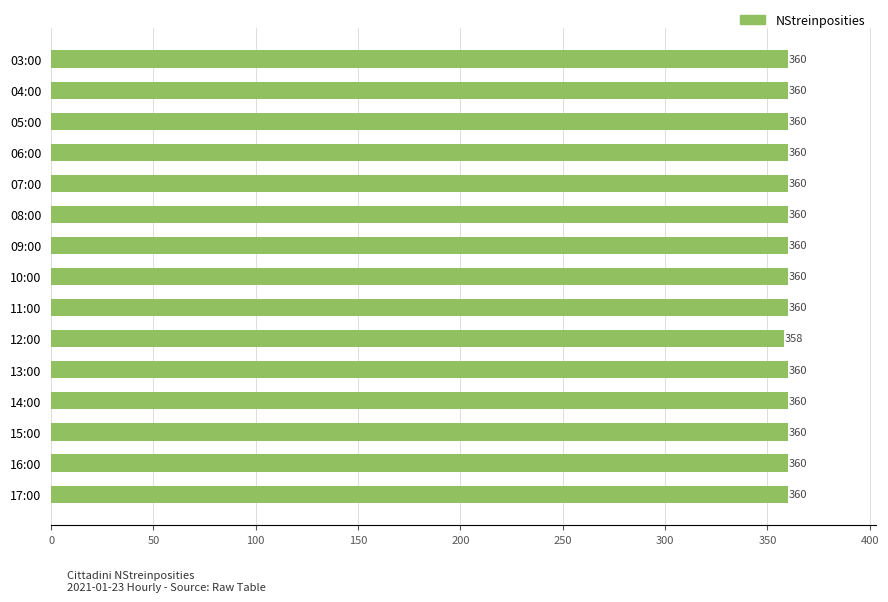

The value at 10:00 is 360. True or false?

True